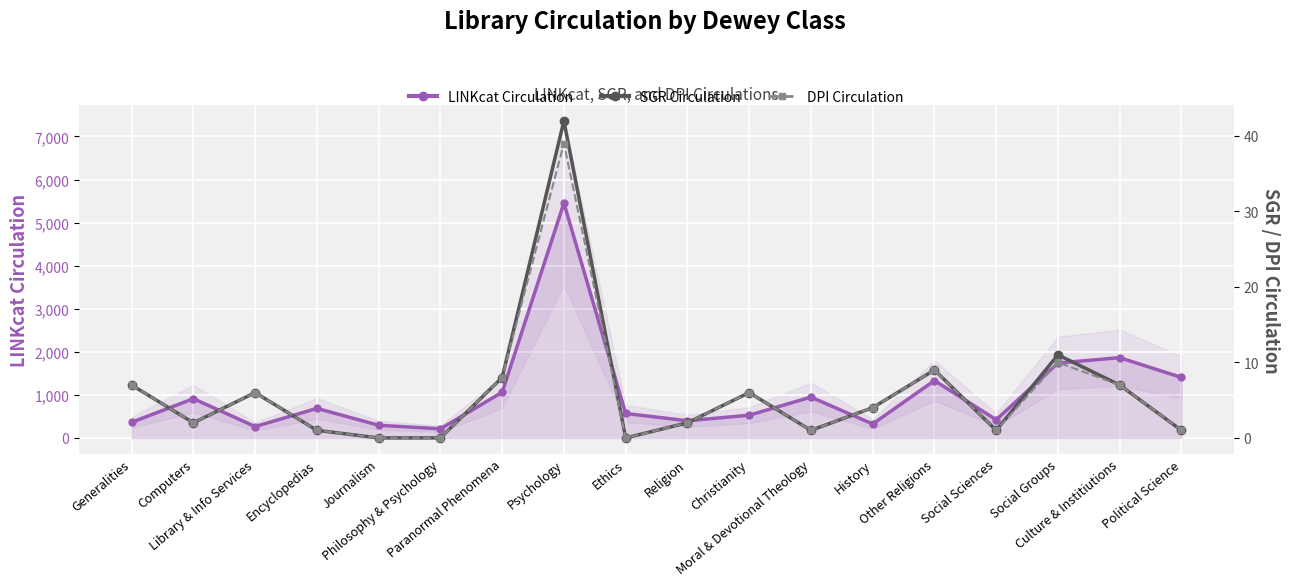

At how many categories does at least one series exceed 28?

1